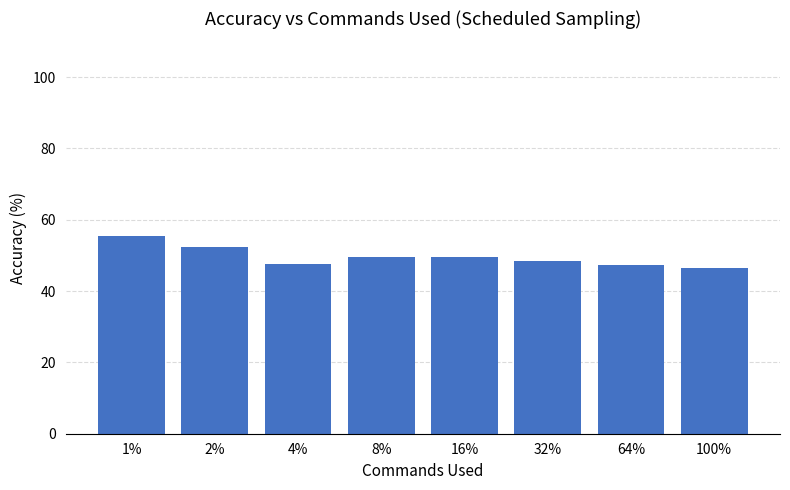

What is the label of the 4th bar from the left?

8%